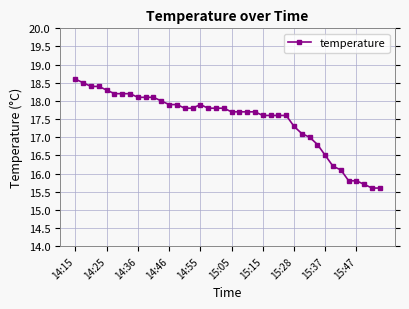

What is the greatest value displayed?

18.6